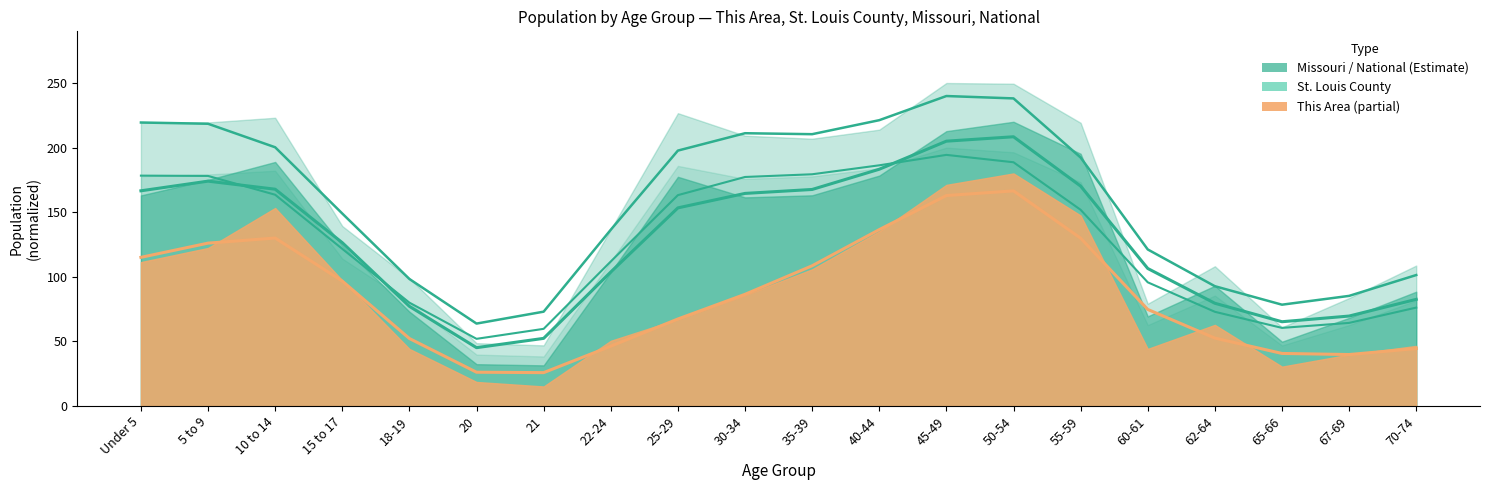

At which category does This Area reach its first local peak?

10 to 14